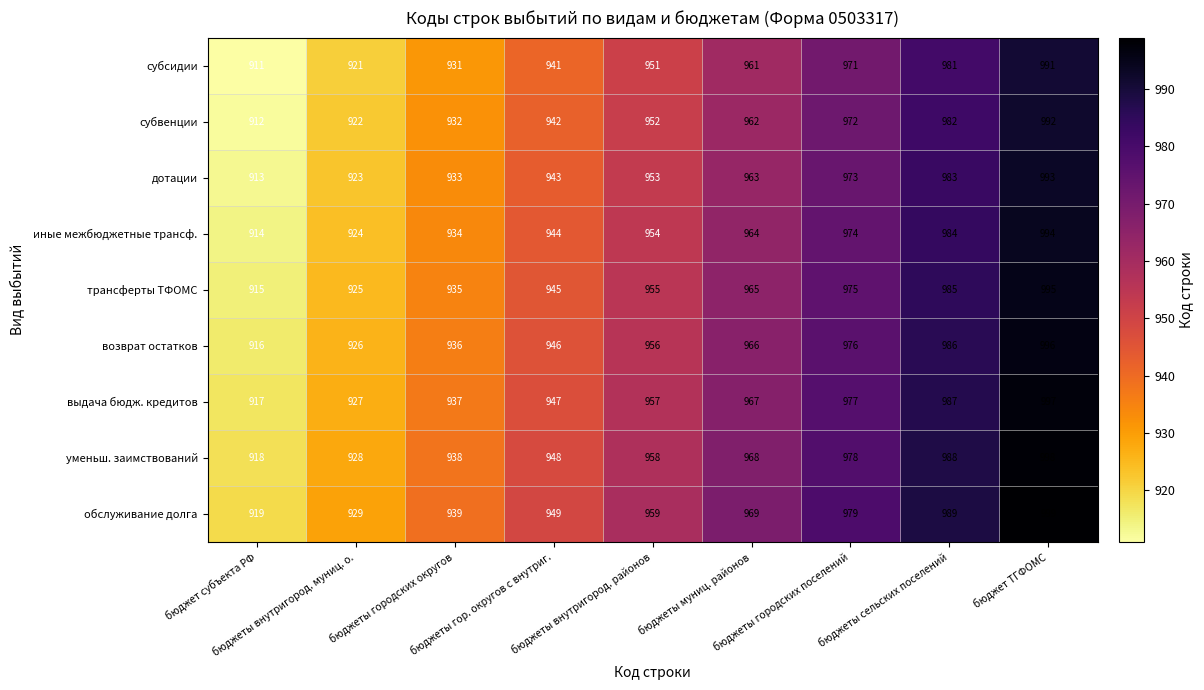

What is the spread (max minus min) of values at бюджет субъекта РФ?

8